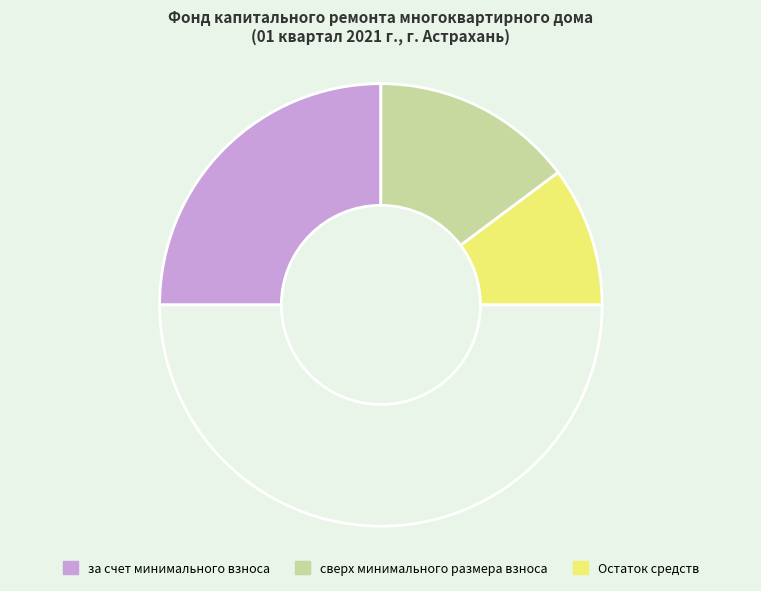

How many slices are in this pie chart?

4